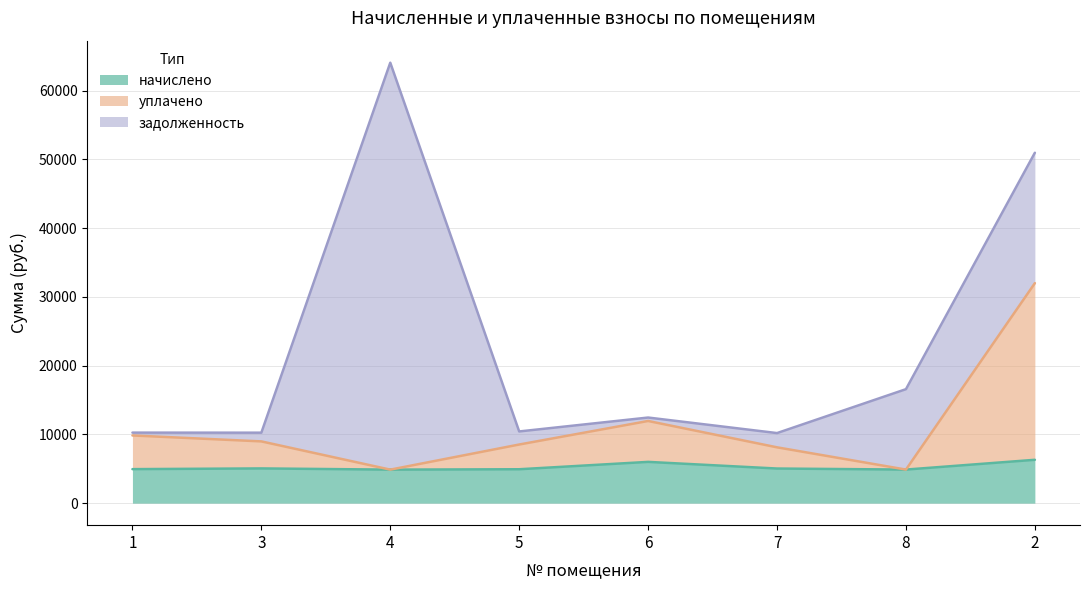

At which category does уплачено reach its first local peak?

6